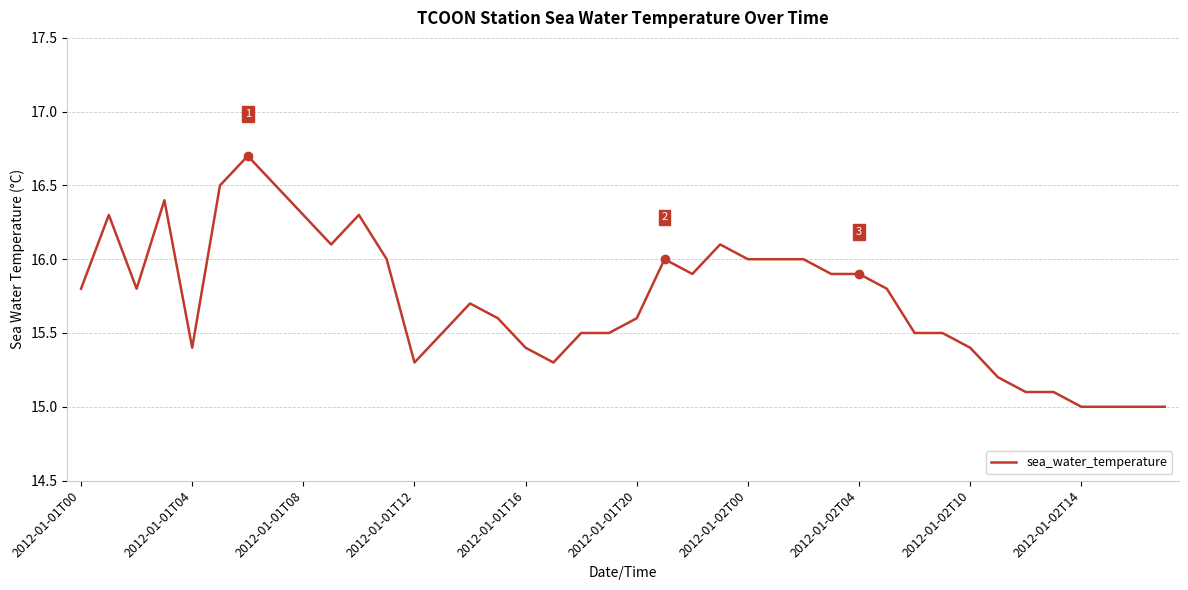

Reading left to right, transcribe all the data shown in this chart.

15.8	16.3	15.8	16.4	15.4	16.5	16.7	16.5	16.3	16.1	16.3	16.0	15.3	15.5	15.7	15.6	15.4	15.3	15.5	15.5	15.6	16.0	15.9	16.1	16.0	16.0	16.0	15.9	15.9	15.8	15.5	15.5	15.4	15.2	15.1	15.1	15.0	15.0	15.0	15.0